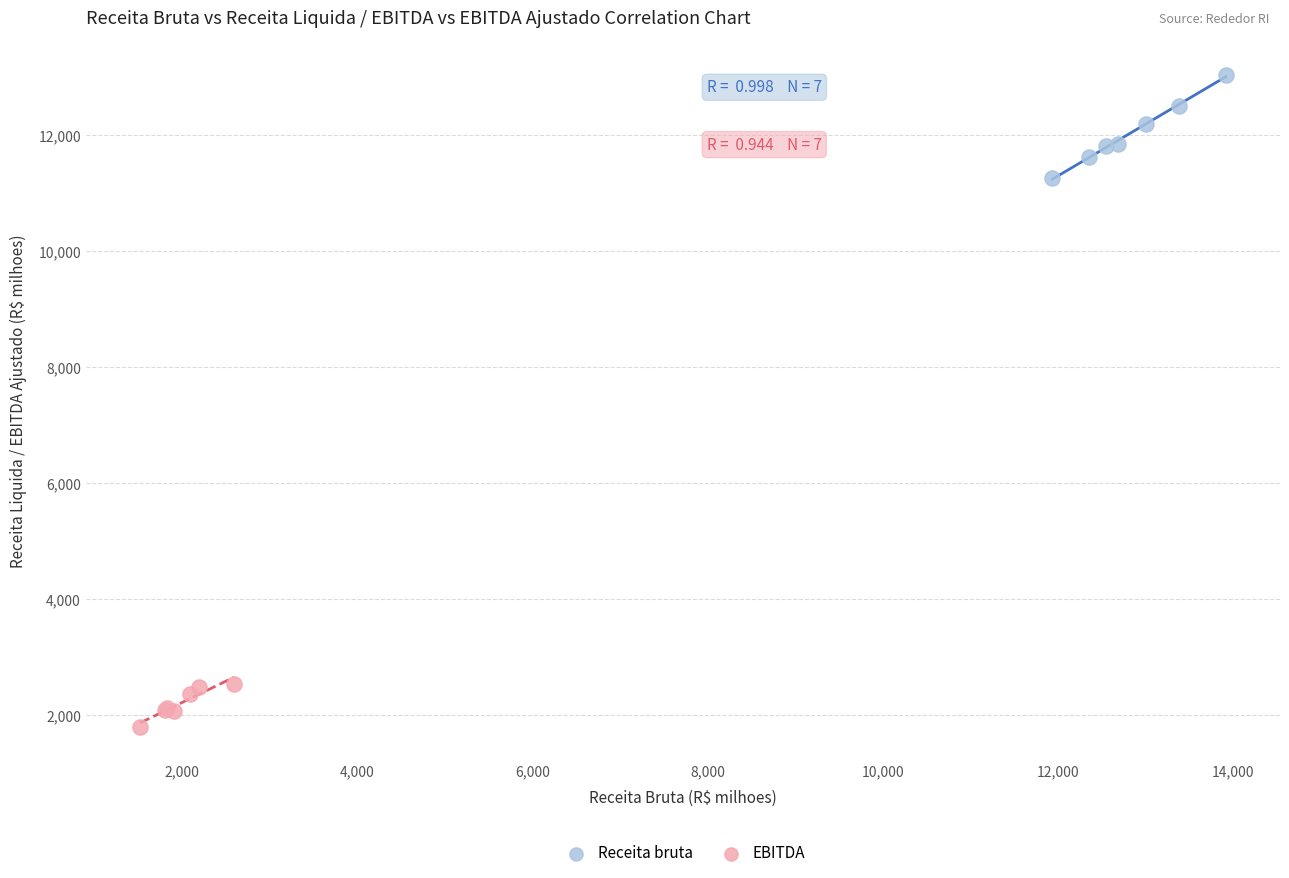

Which series contains the lowest Y value?

EBITDA